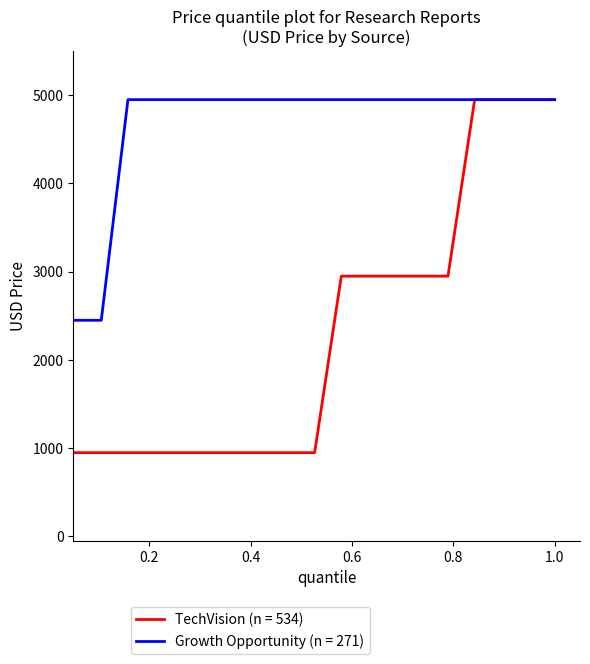

Rank the series by their average value, from highest to lowest.

Growth Opportunity (n = 271), TechVision (n = 534)